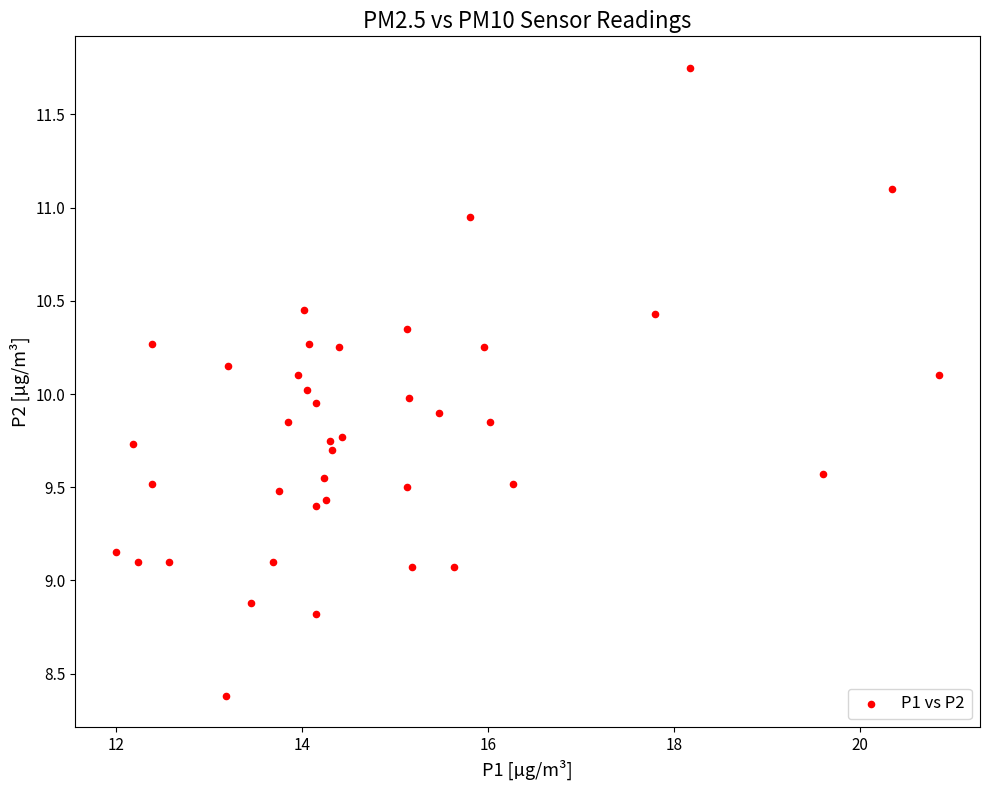

What is the range of Y values (max minus min)?

3.4